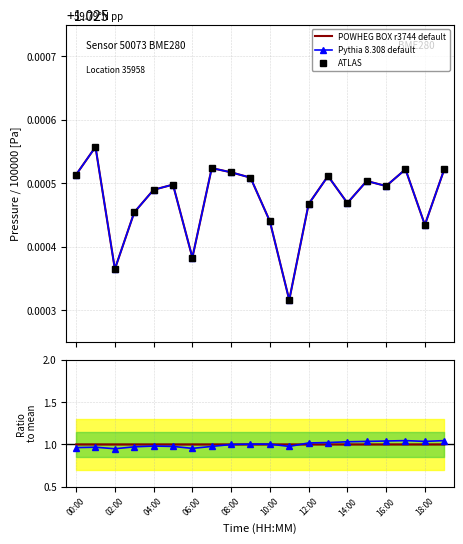

What are all the series names shown in the legend?

POWHEG BOX r3744 default, Pythia 8.308 default, ATLAS